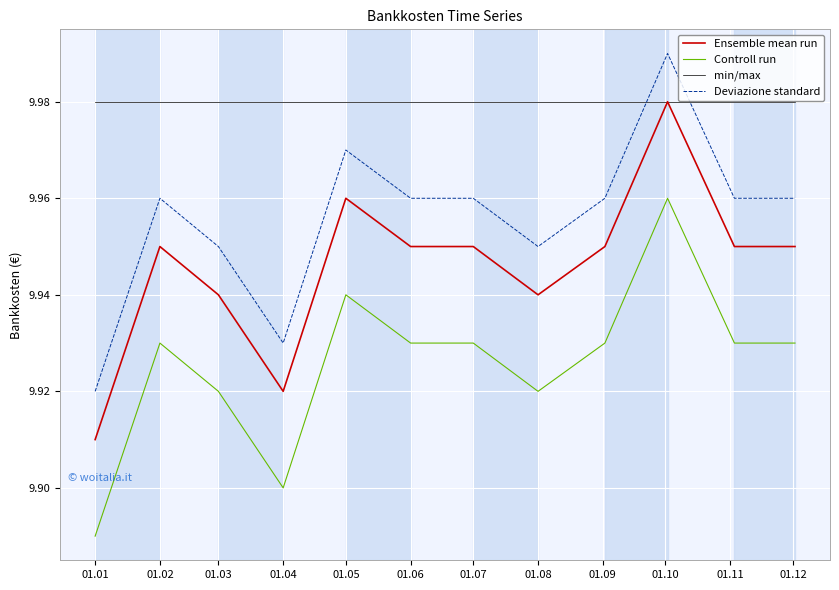

Rank the series by their average value, from highest to lowest.

min/max, Deviazione standard, Ensemble mean run, Controll run